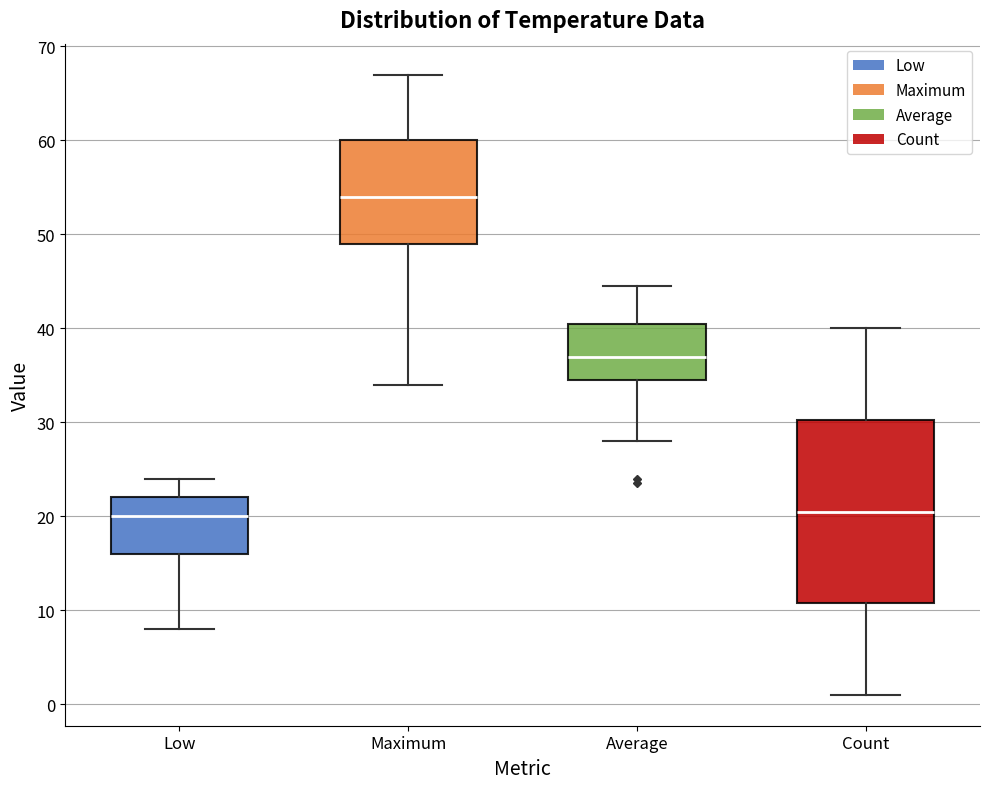

Reading left to right, read every box against the y-axis: the position of its median line, the range the box covers, and the ends of its whiskers. The values are not printed on the chart, so give them approximately, as read against the axis.

Low: median 20, box 16 to 22, whiskers 8 to 24
Maximum: median 54, box 49 to 60, whiskers 34 to 67
Average: median 37, box 35 to 41, whiskers 28 to 45
Count: median 21, box 11 to 30, whiskers 1 to 40